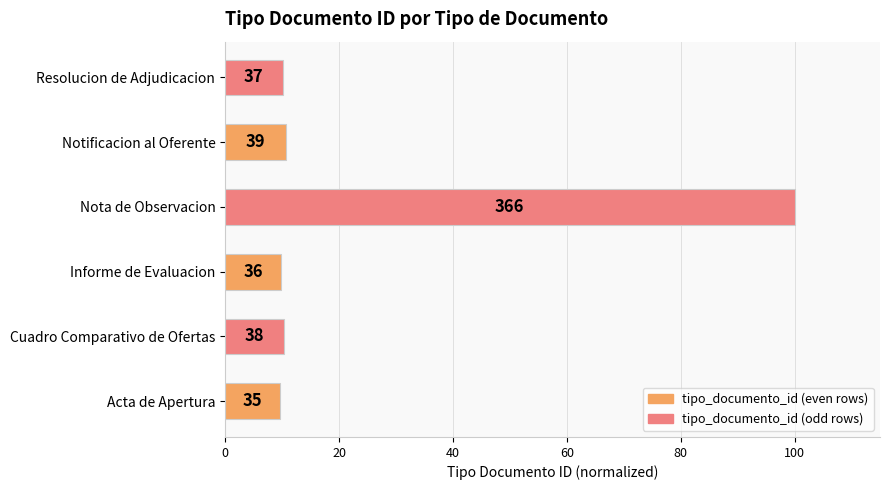

How many bars are there in total?

6